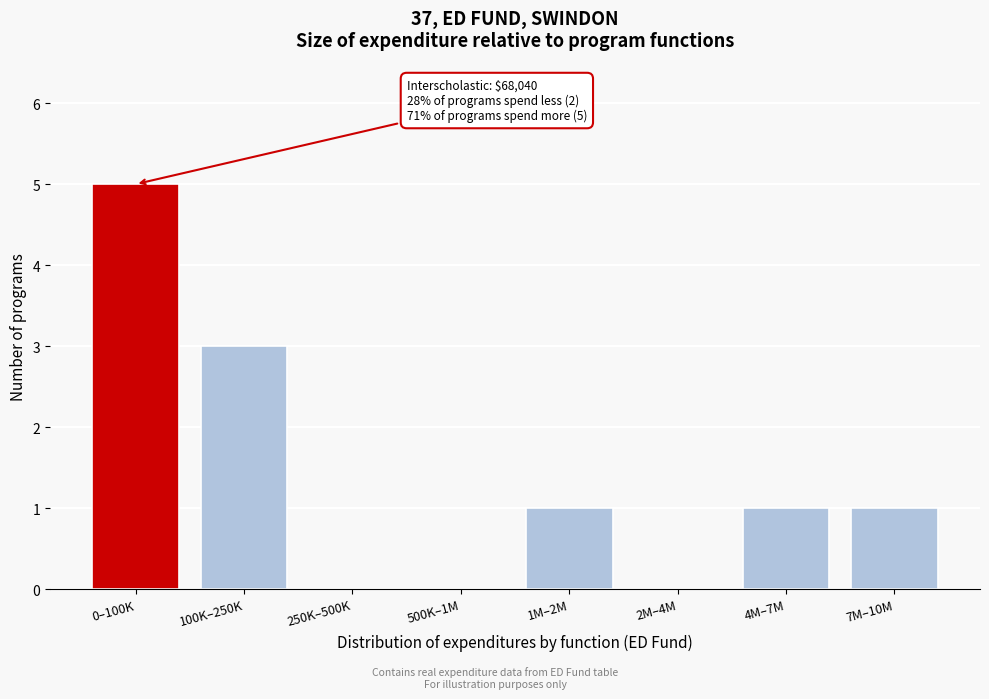

Reading left to right, list all the values displayed in this chart.

0–100K=5	100K–250K=3	250K–500K=0	500K–1M=0	1M–2M=1	2M–4M=0	4M–7M=1	7M–10M=1